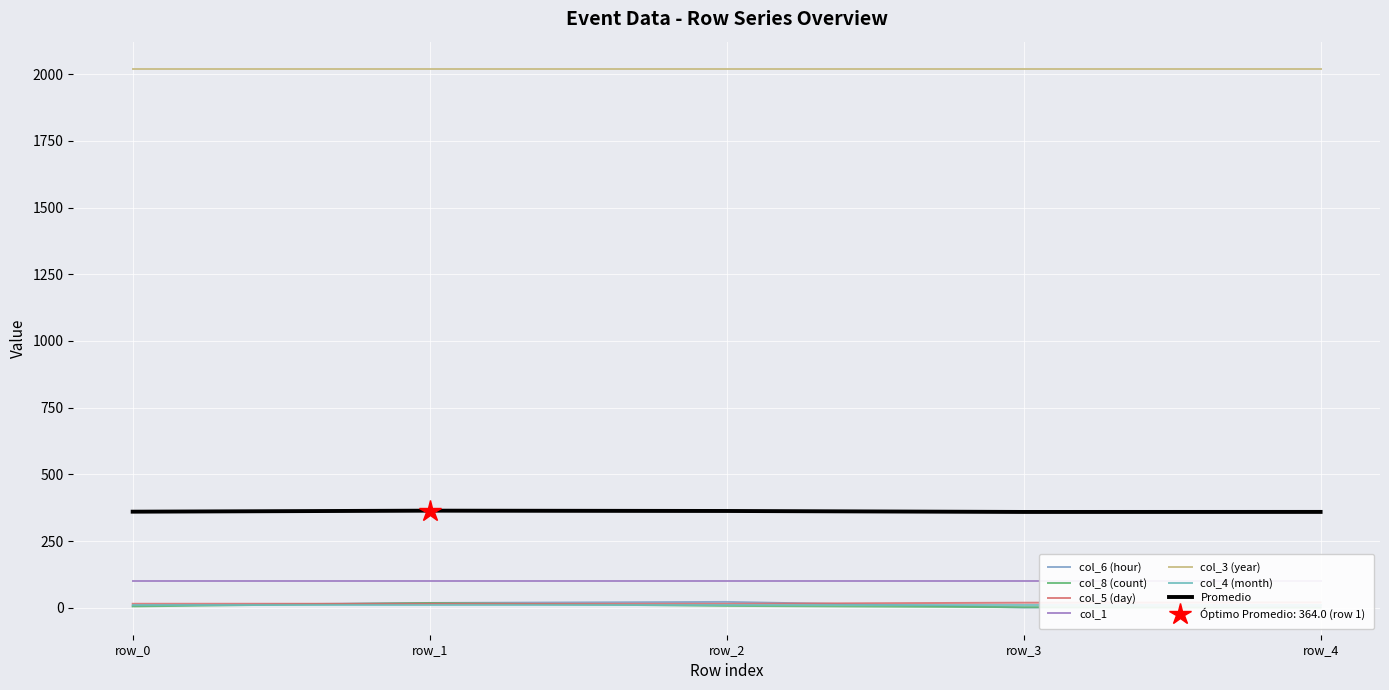

The value of col_6 (hour) at row_2 is 12. True or false?

False